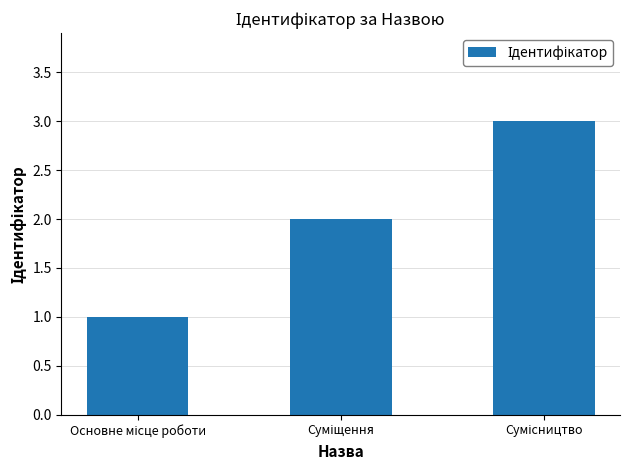

What is the greatest value displayed?

3